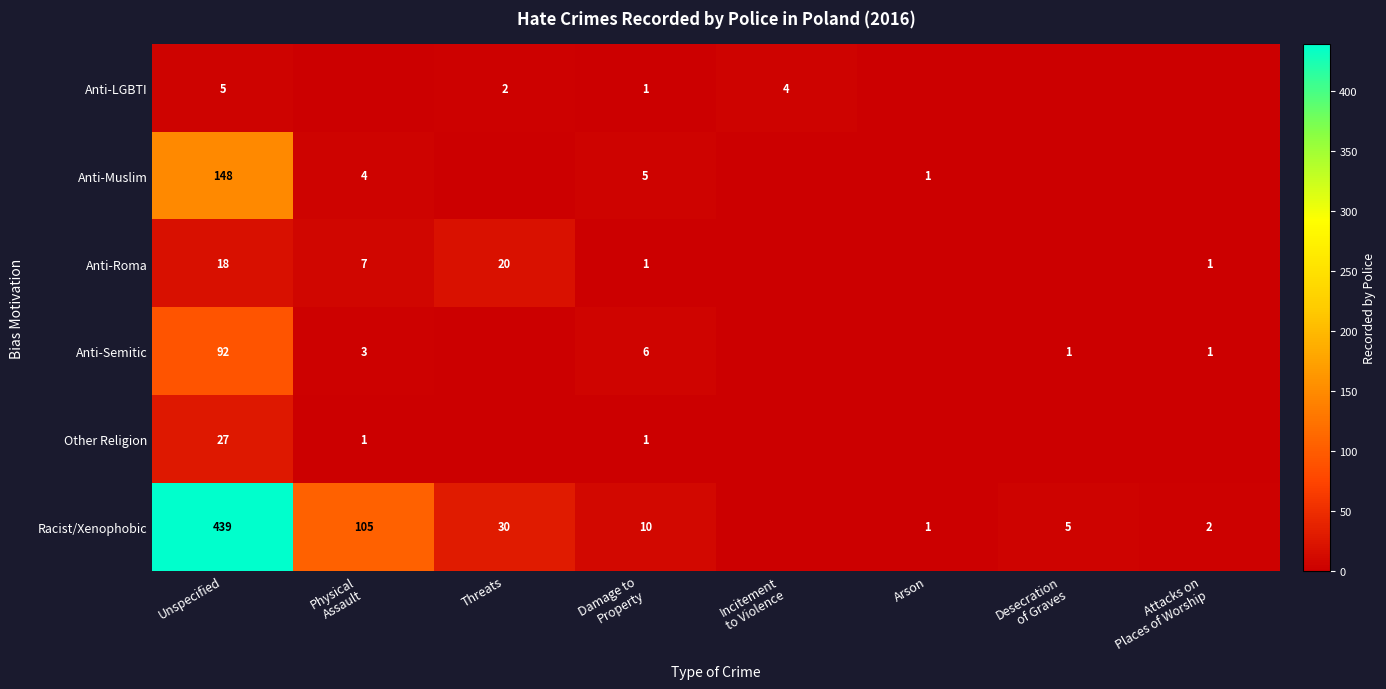

The Anti-LGBTI series shows 5 at Unspecified. True or false?

True